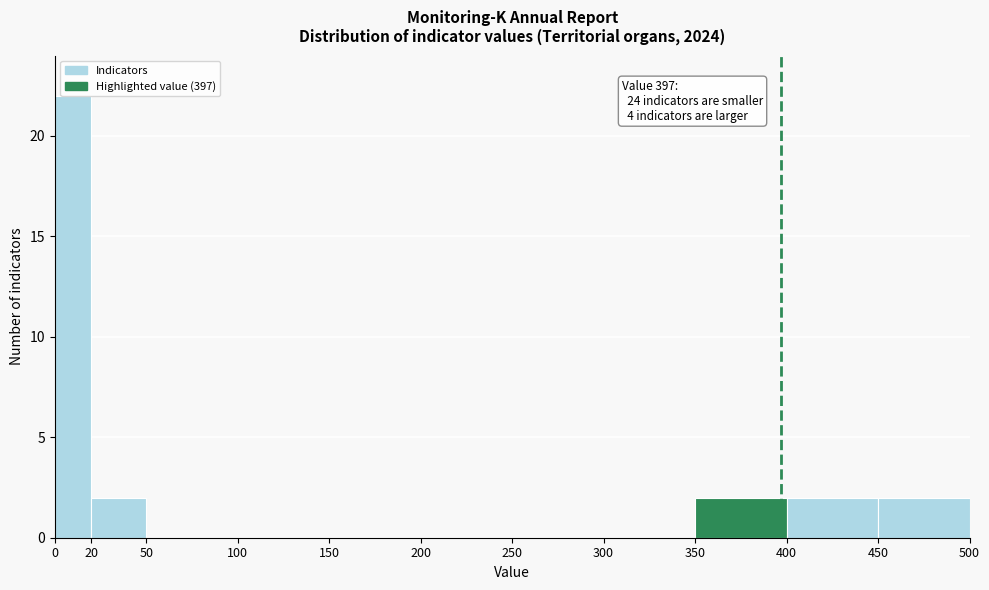

Over which range of the x-axis is the bar tallest?

0 to 20